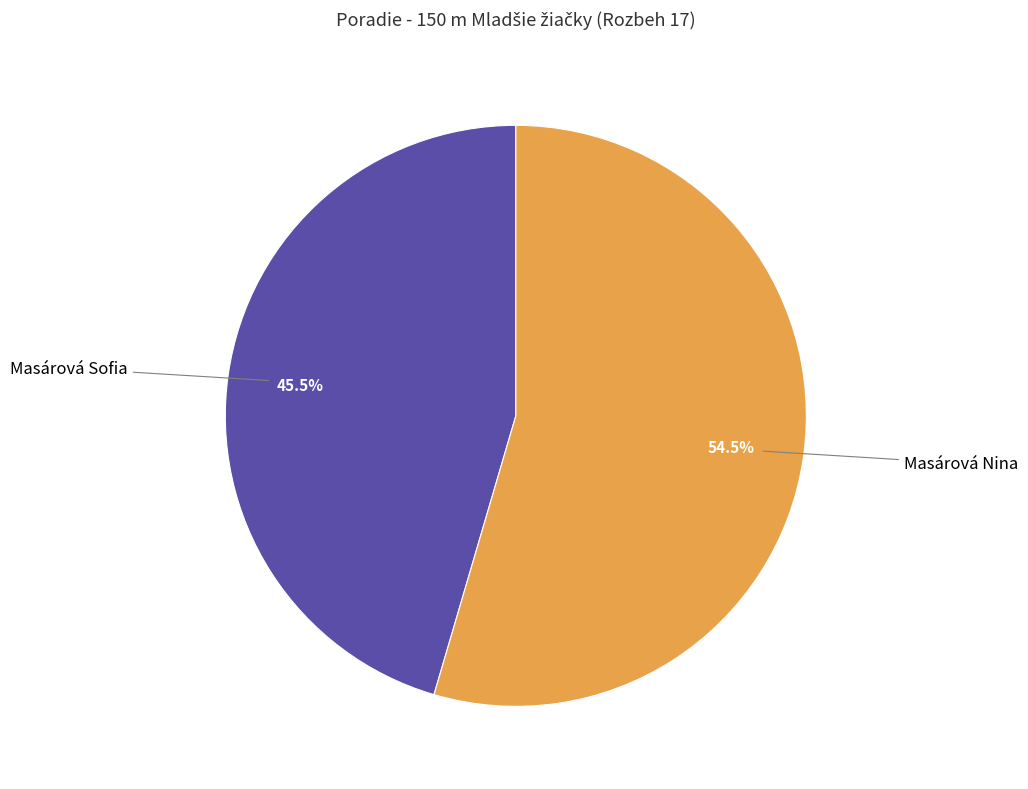

Does any single category account for the majority?

Yes